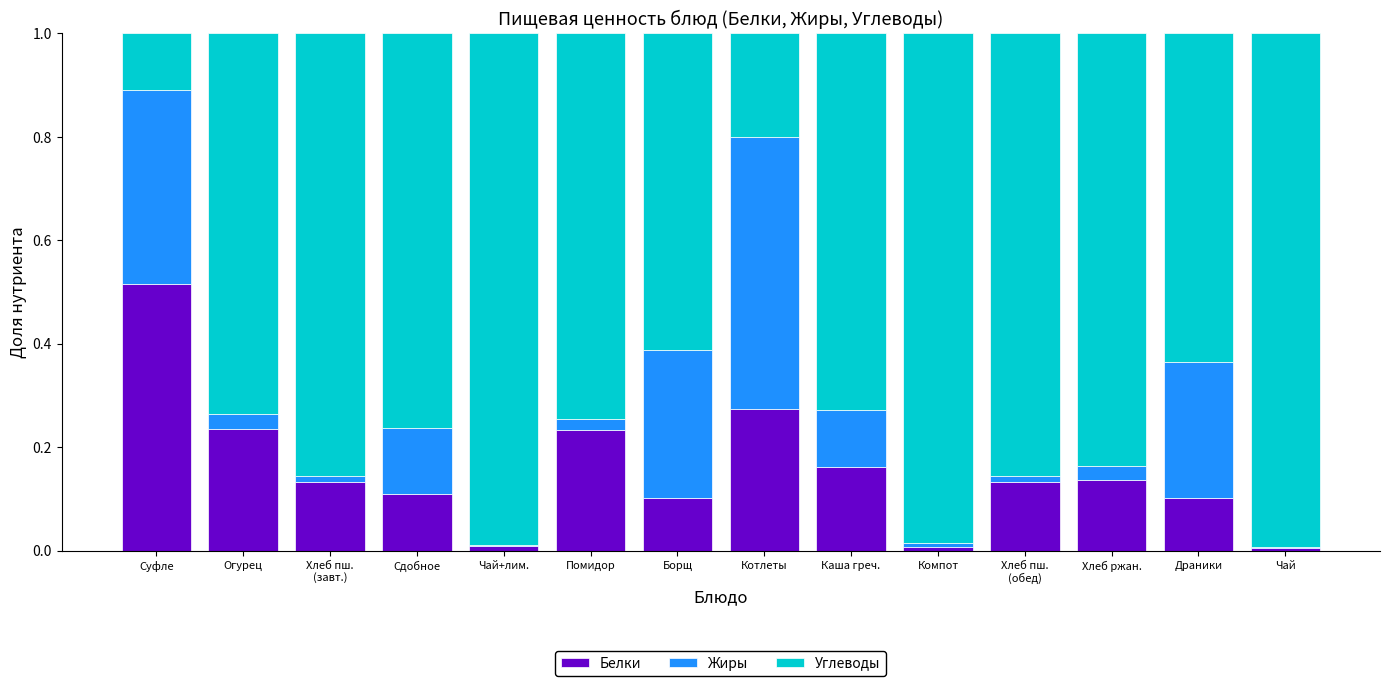

Is it true that Белки equals 0.1 at Сдобное?

True